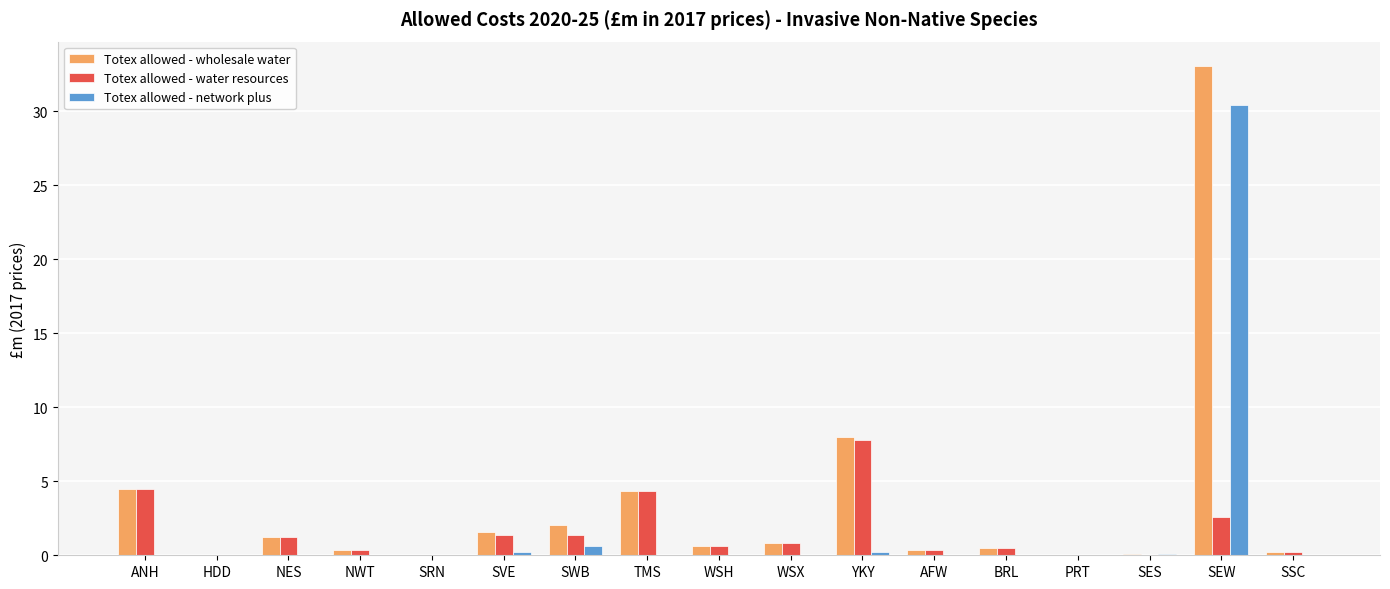

What is the spread (max minus min) of values at ANH?

4.5